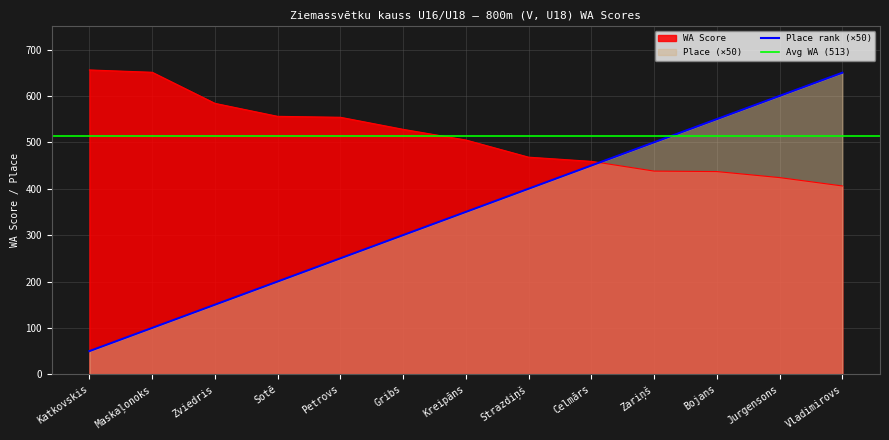

Which series ends up on top after the final intersection of Place and WA Score?

Place